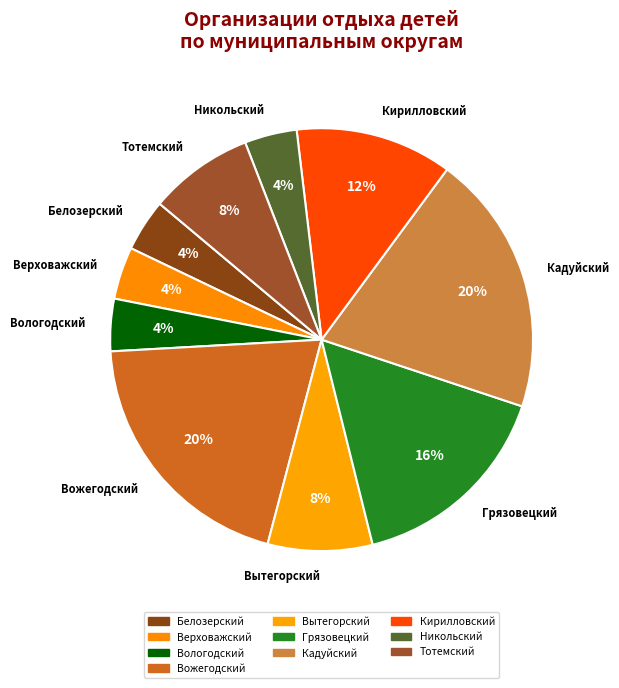

To the nearest percent, what is the difference between the largest and smallest slice percentages?

16%